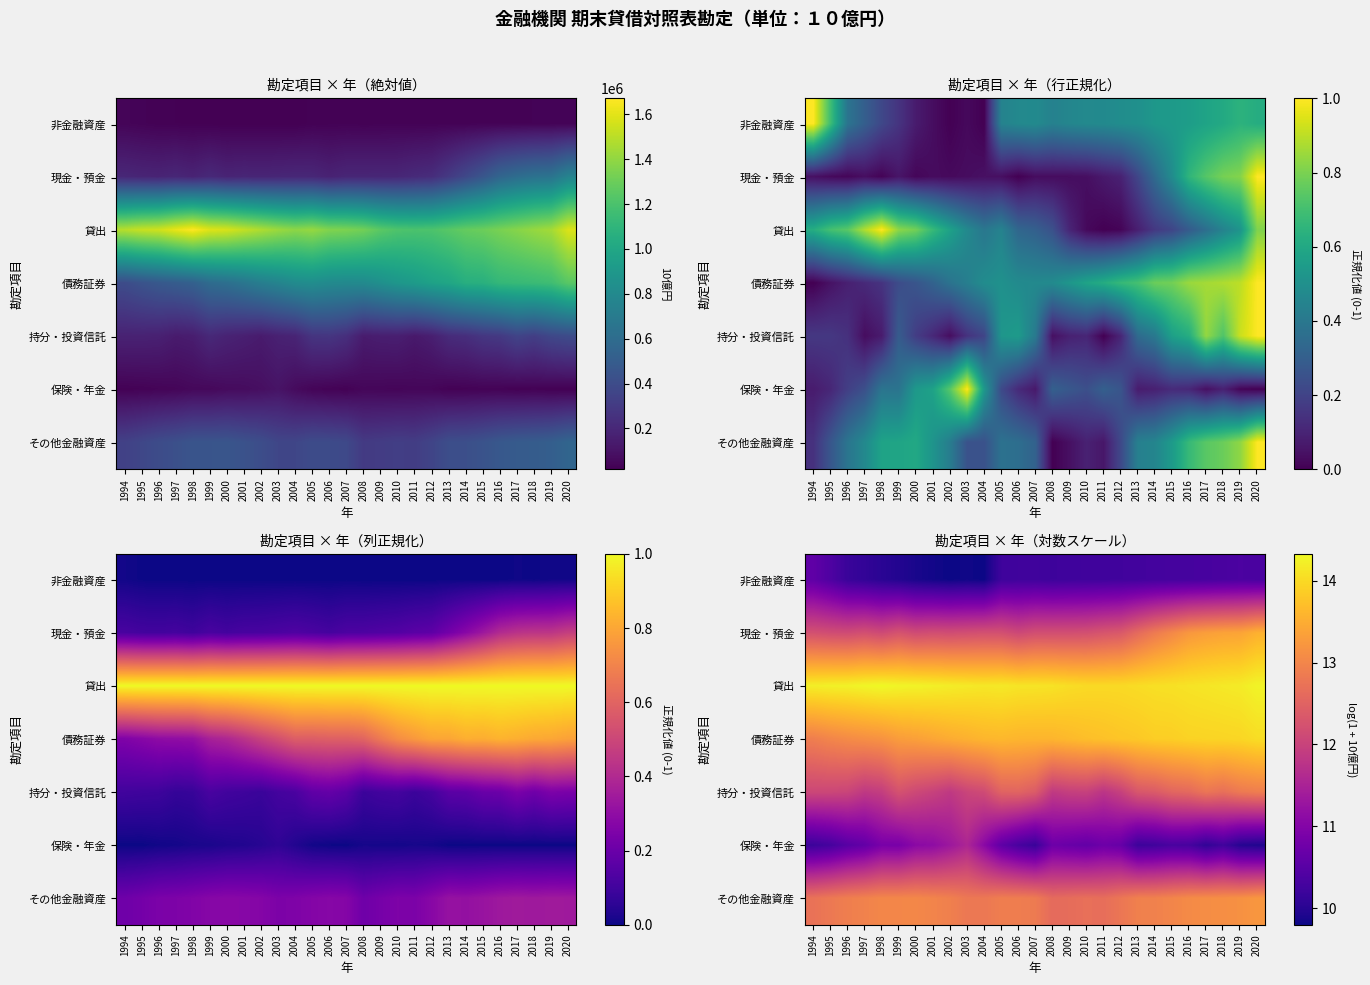

Read the 貸出 value at 1998.

14.3